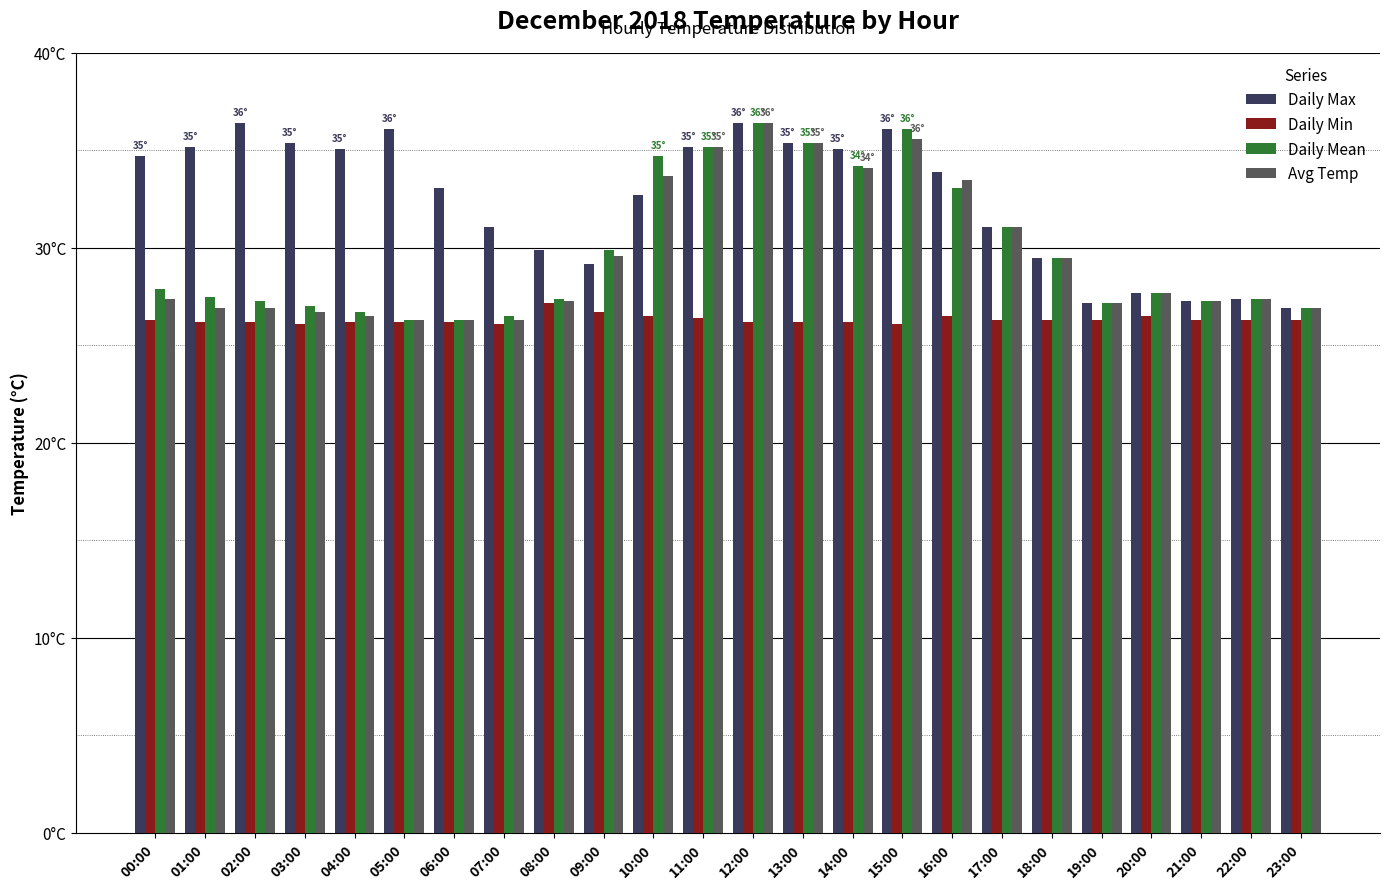

Are the bars horizontal?

No